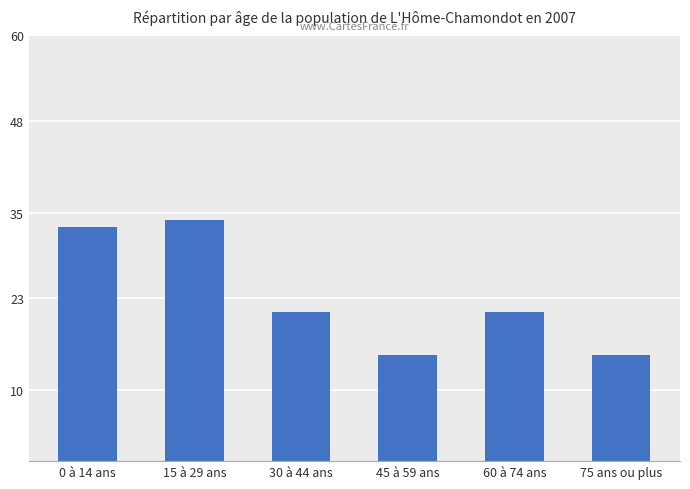

How many series are shown in this chart?

1